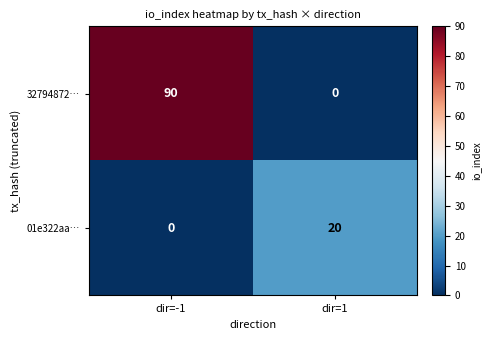

Reading right to left, extract all data points from this chart.

32794872…: dir=1=0	dir=-1=90
01e322aa…: dir=1=20	dir=-1=0